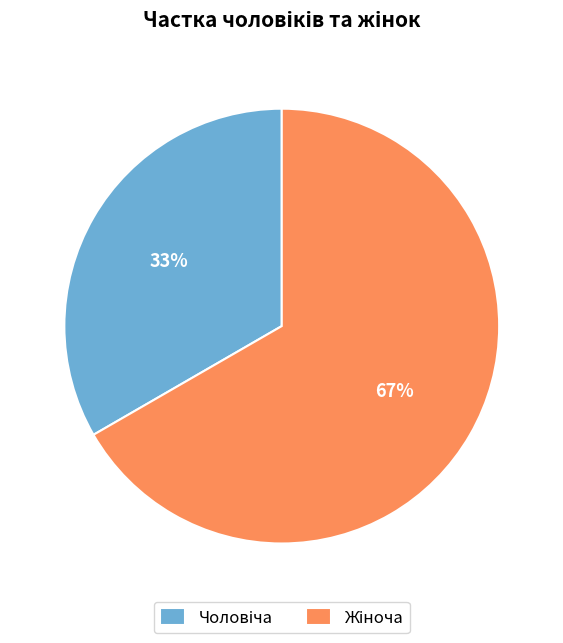

To the nearest percent, what is the average slice percentage?

50%